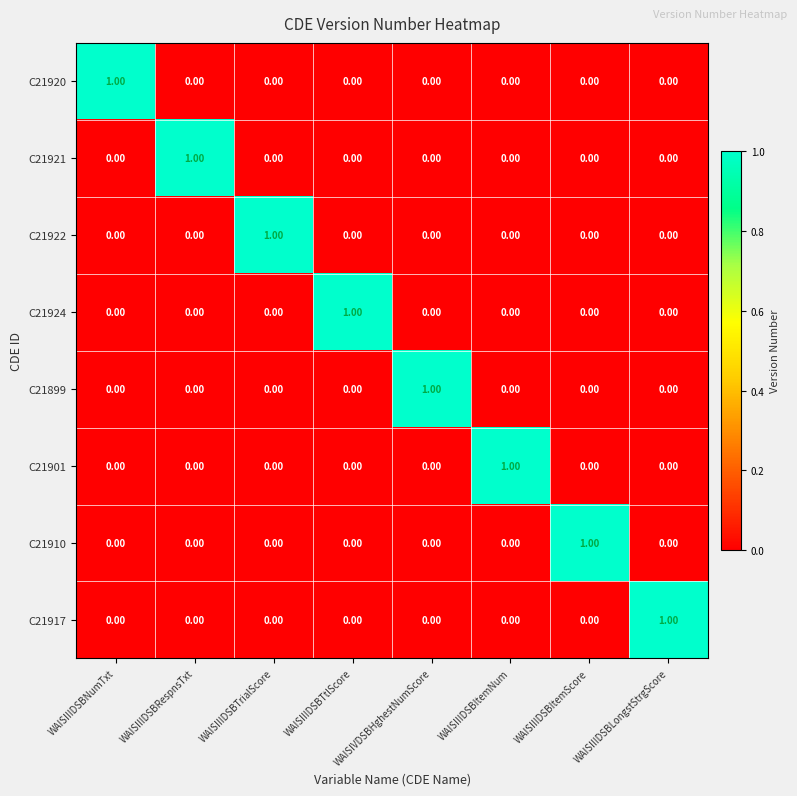

Is the value of C21924 at WAISIIIDSBTtlScore greater than the value of C21910 at WAISIIIDSBTrialScore?

Yes